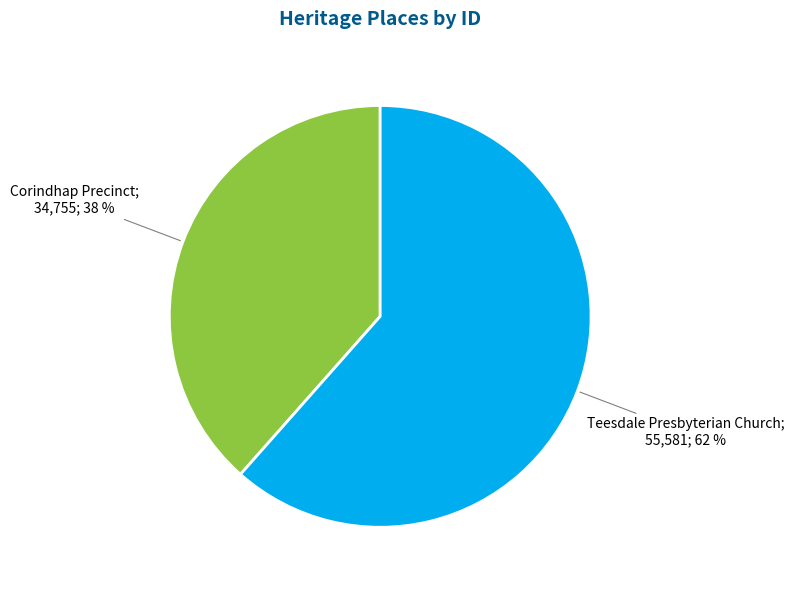

To the nearest percent, what is the average slice percentage?

50%